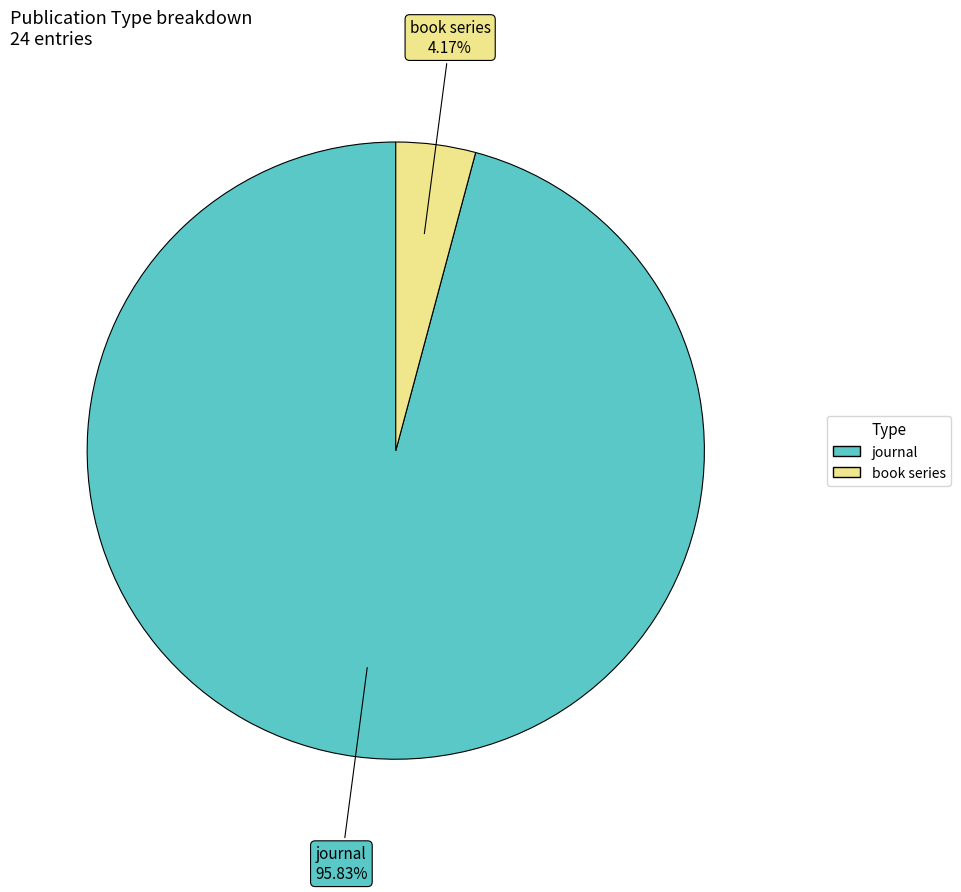

Count the number of slices in the pie.

2